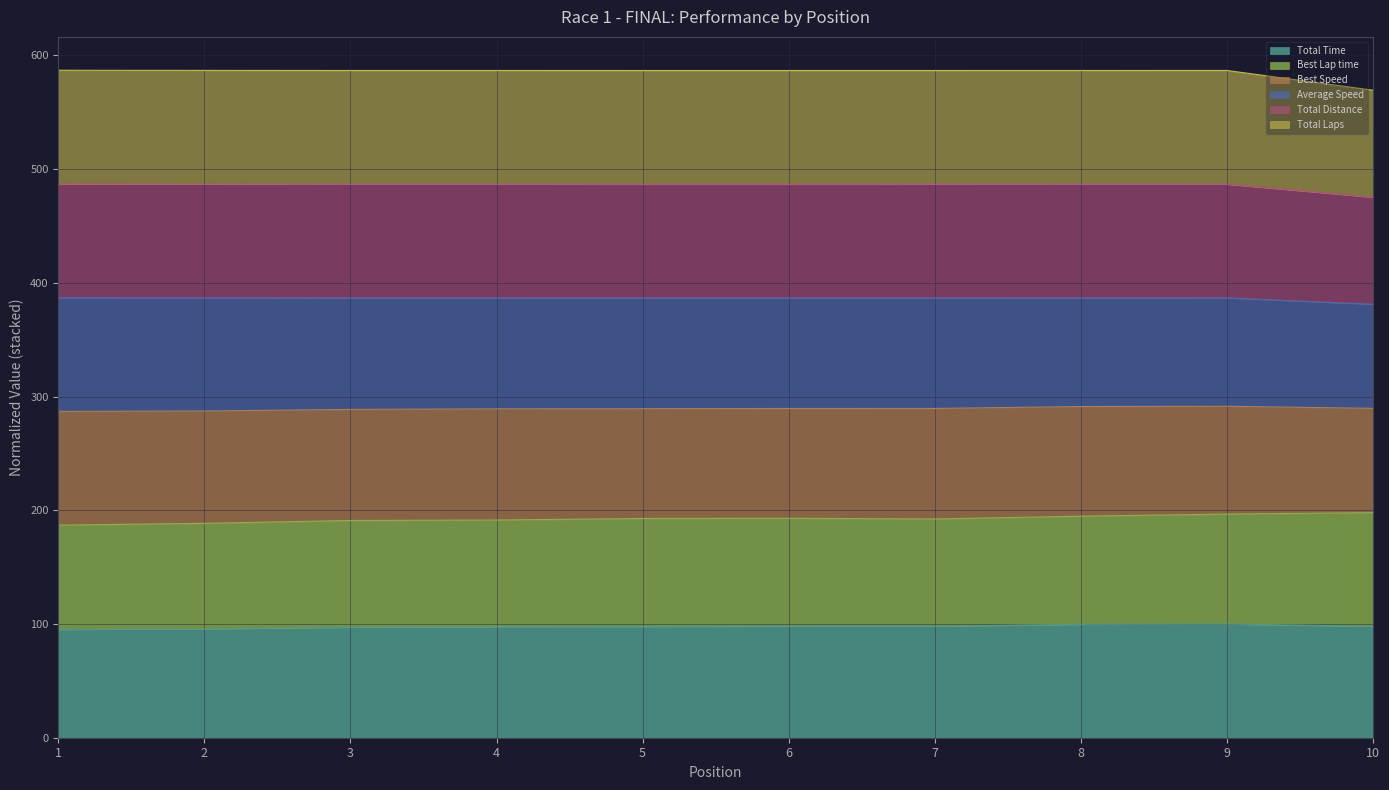

At which label does Total Laps first exceed 486?

1